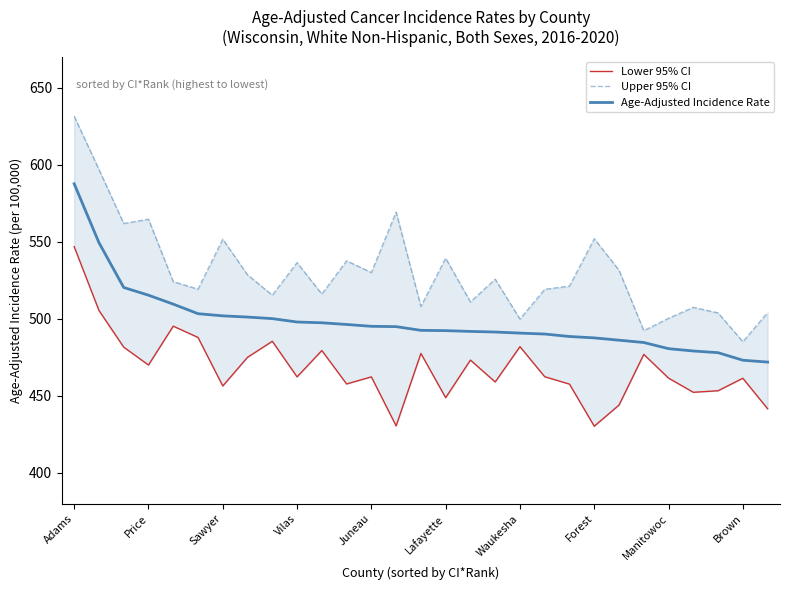

Reading left to right, list all the values displayed in this chart.

Lower 95% CI: 546.8	505.4	481.6	470.0	495.2	487.9	456.4	475.0	485.4	462.3	479.4	457.7	462.3	430.5	477.5	448.8	473.2	459.0	481.9	462.4	457.6	430.3	444.0	476.9	461.5	452.3	453.3	461.4	441.6
Upper 95% CI: 631.4	596.9	561.8	564.6	524.1	519.2	551.6	528.5	515.3	536.4	516.0	537.6	530.0	569.2	508.0	539.3	510.9	525.7	499.8	519.1	521.2	551.9	531.5	492.3	500.3	507.4	503.8	485.1	504.0
Age-Adjusted Incidence Rate: 587.6	549.4	520.3	515.3	509.5	503.3	501.9	501.1	500.1	497.9	497.4	496.3	495.1	494.9	492.5	492.3	491.8	491.4	490.7	490.1	488.5	487.6	486.1	484.6	480.6	479.1	478.0	473.1	471.9